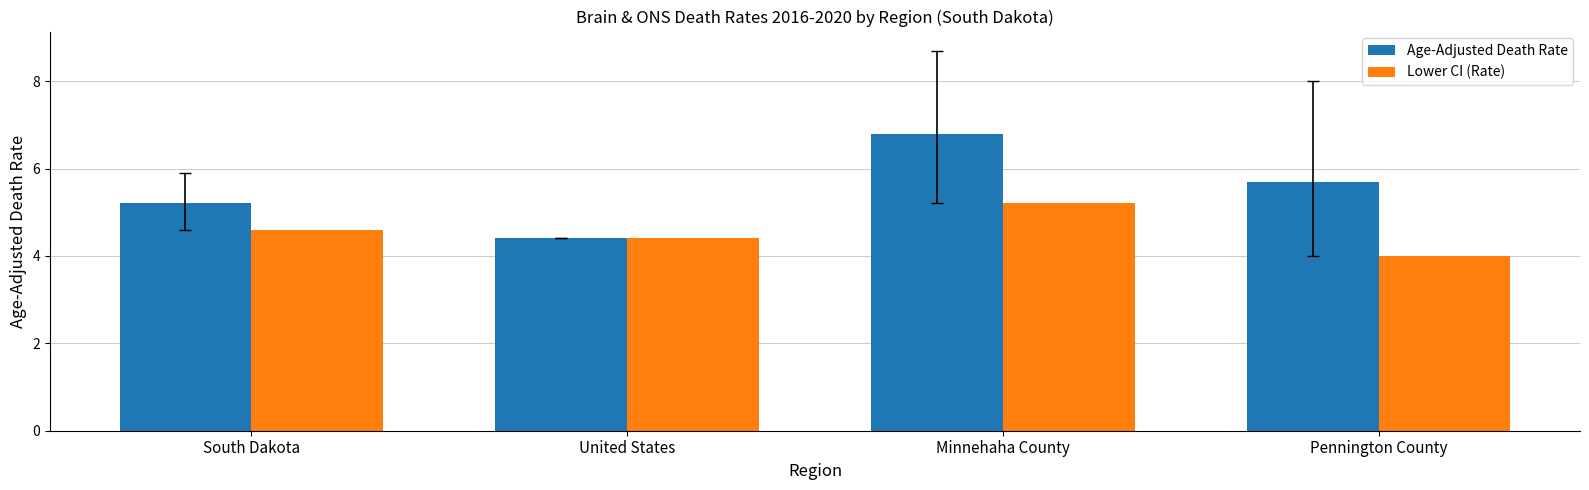

What is the spread (max minus min) of values at South Dakota?

0.6